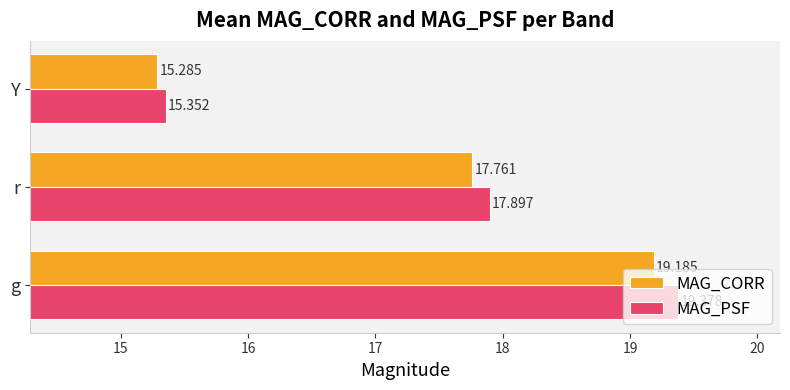

List the series in order of their peak value, lowest first.

MAG_CORR, MAG_PSF